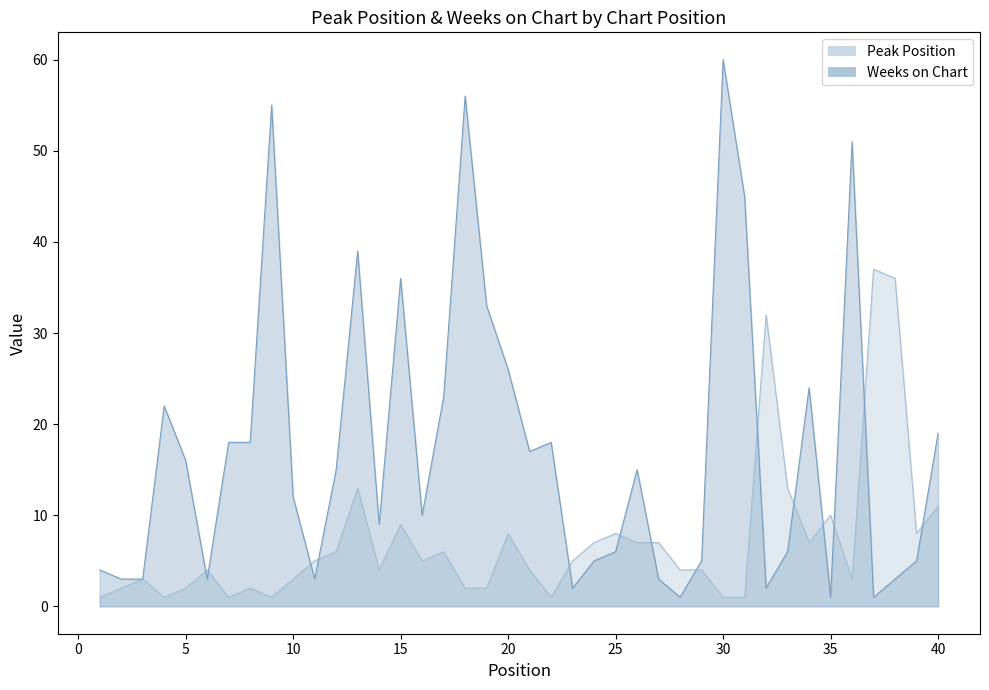

True or false: Peak Position has a value of 13 at 13.

True